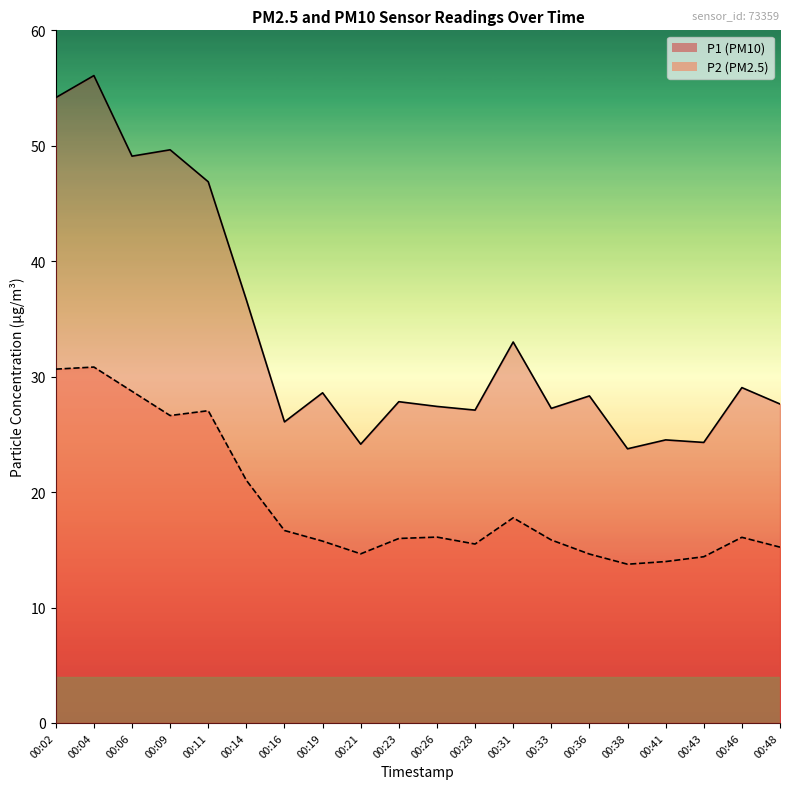

True or false: P2 line has more than 0 points higher than both neighbors.

True